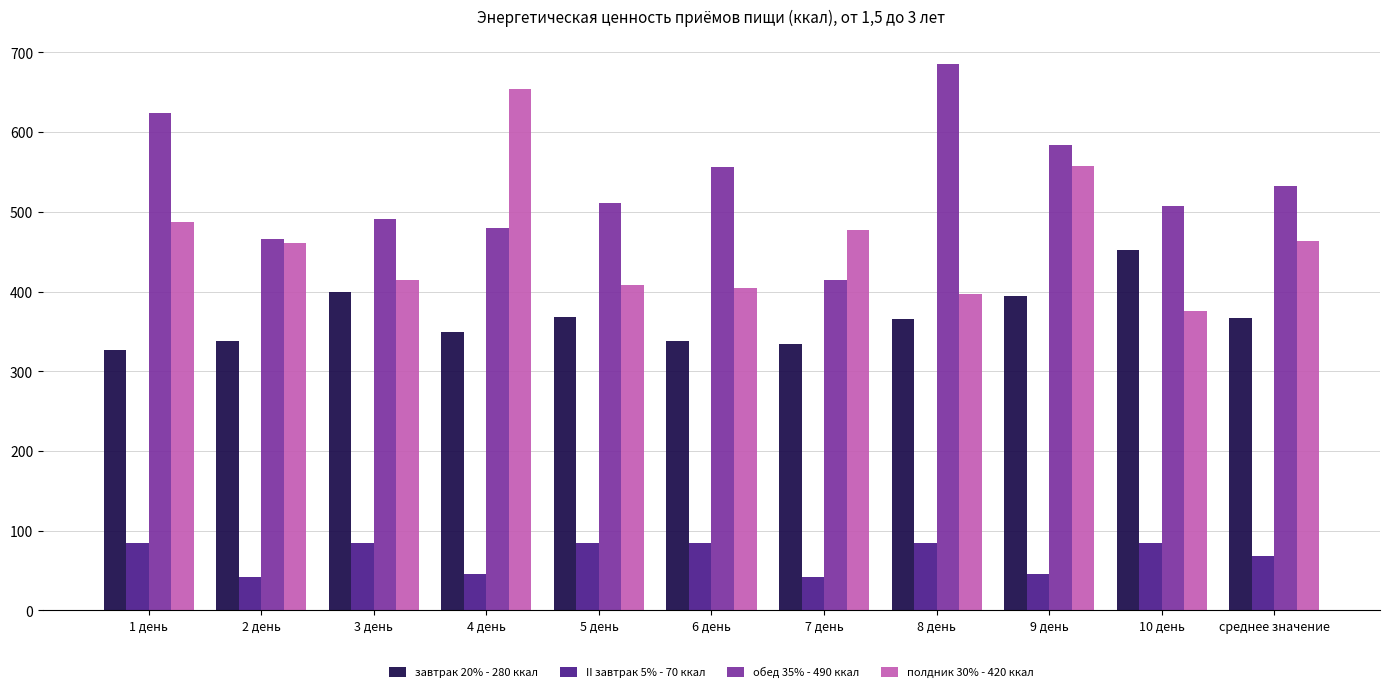

Between 7 день and среднее значение, which series saw the biggest shift?

обед 35% - 490 ккал